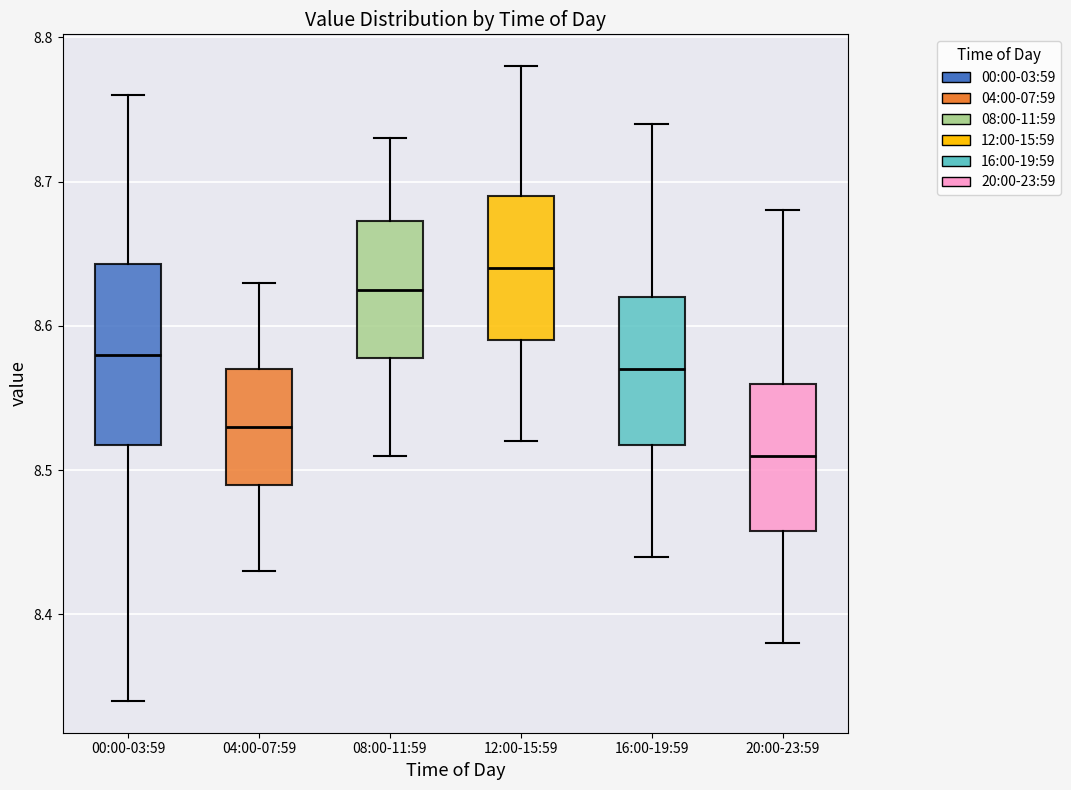

Comparing the boxes themselves (not the whiskers), which one is the tallest?

00:00-03:59